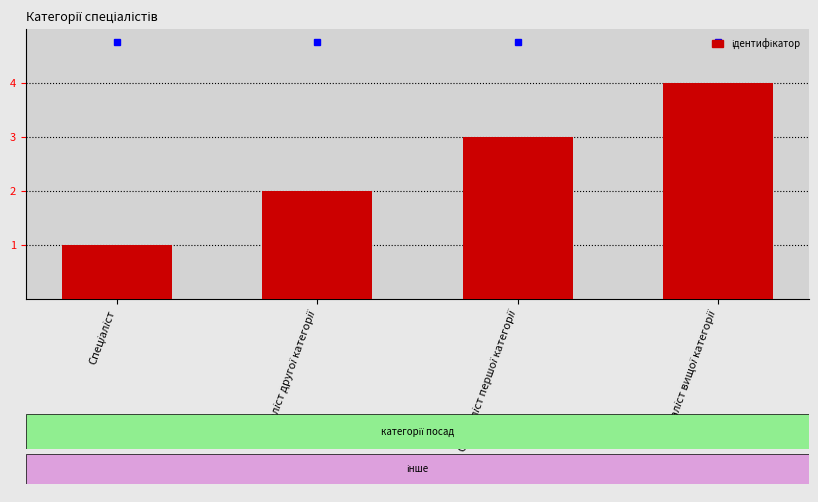

What is the difference between the maximum and minimum values?

3